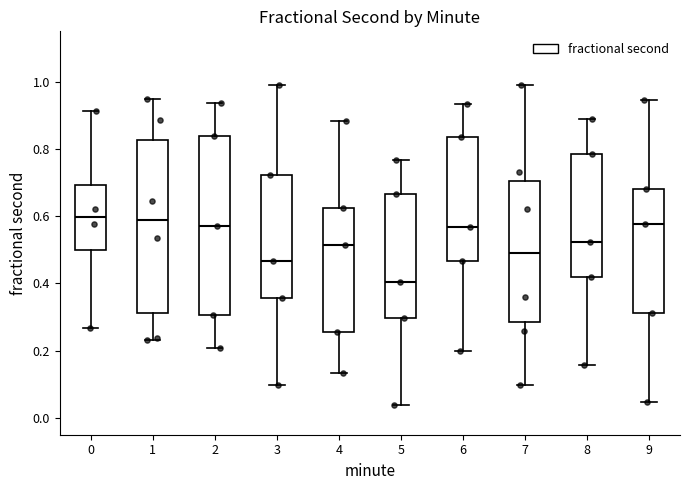

Reading left to right, transcribe this box plot: for each box, give where its median line is, the range the box spans, and where its two whiskers end, as read against the y-axis. The values are not printed on the chart, so give them approximately, as read against the axis.

0: median 0.60, box 0.50 to 0.70, whiskers 0.26 to 0.92
1: median 0.58, box 0.32 to 0.82, whiskers 0.24 to 0.96
2: median 0.58, box 0.30 to 0.84, whiskers 0.20 to 0.94
3: median 0.46, box 0.36 to 0.72, whiskers 0.10 to 1.00
4: median 0.52, box 0.26 to 0.62, whiskers 0.14 to 0.88
5: median 0.40, box 0.30 to 0.66, whiskers 0.04 to 0.76
6: median 0.56, box 0.46 to 0.84, whiskers 0.20 to 0.94
7: median 0.50, box 0.28 to 0.70, whiskers 0.10 to 1.00
8: median 0.52, box 0.42 to 0.78, whiskers 0.16 to 0.88
9: median 0.58, box 0.32 to 0.68, whiskers 0.04 to 0.94